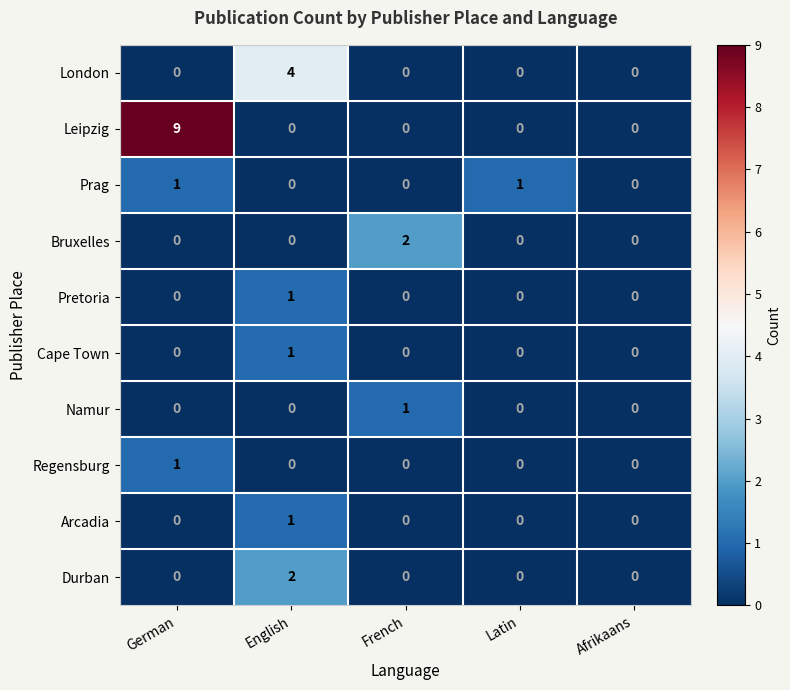

At which category is the sum across all series the highest?

German